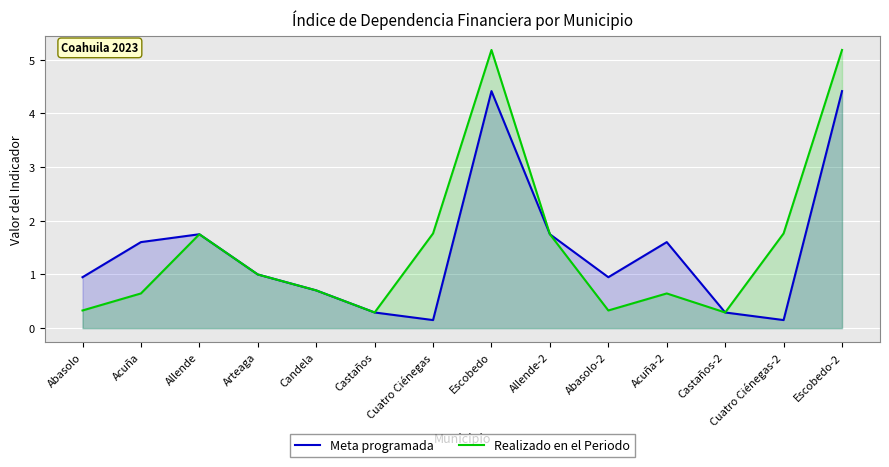

Reading right to left, transcribe all the data shown in this chart.

Meta programada: 4.4	0.2	0.3	1.6	0.9	1.7	4.4	0.2	0.3	0.7	1.0	1.7	1.6	0.9
Realizado en el Periodo: 5.2	1.8	0.3	0.6	0.3	1.7	5.2	1.8	0.3	0.7	1.0	1.7	0.6	0.3